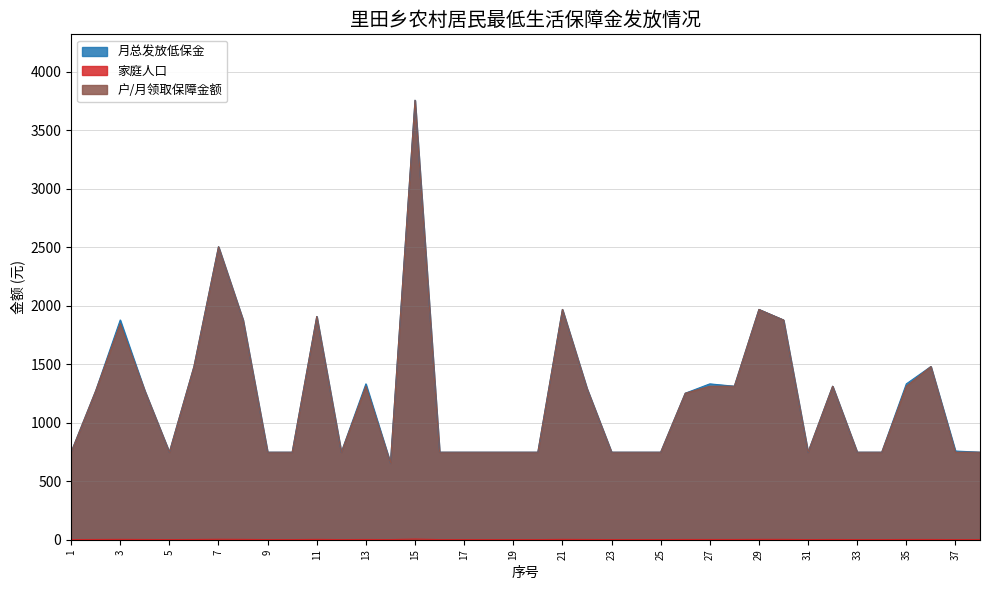

How many values in the 户/月领取保障金额 series exceed 1252?

18